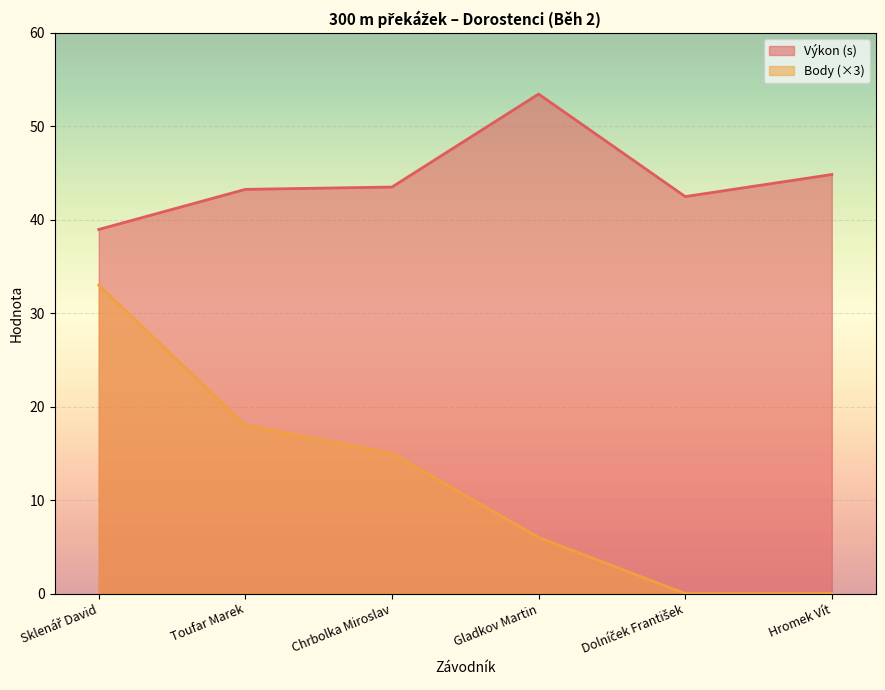

What is the label of the 2nd point from the right?

Dolníček František